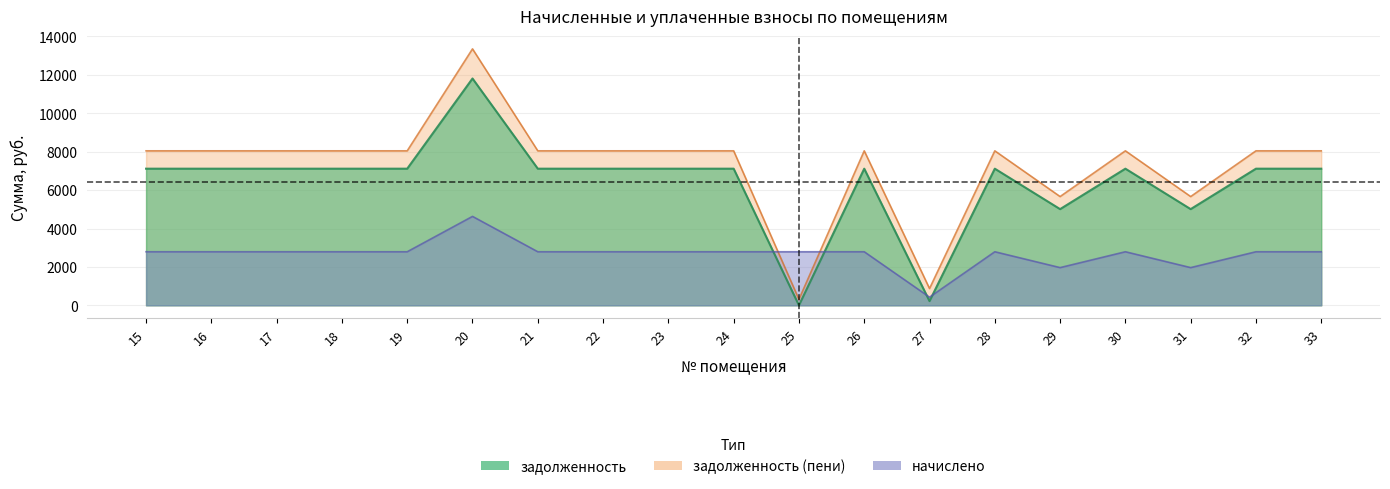

Where is задолженность (пени) nearest to the value 6833?

29